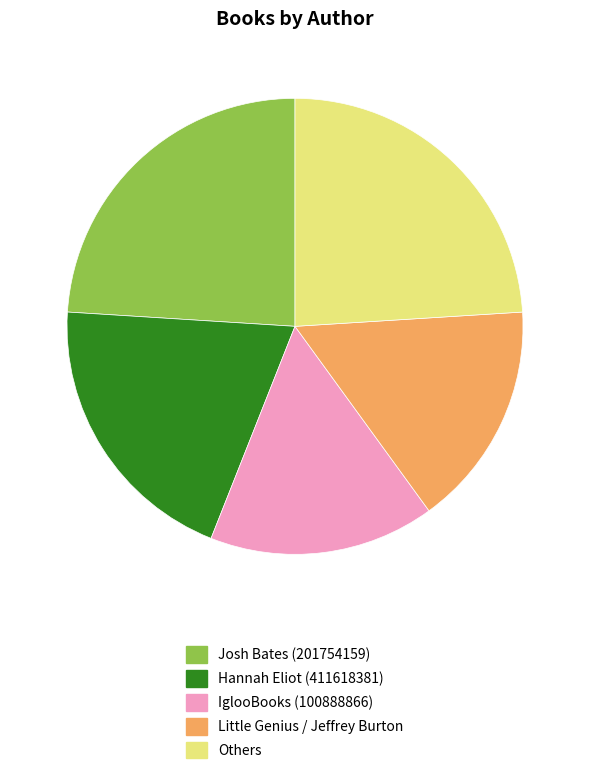

How many slices are in this pie chart?

5